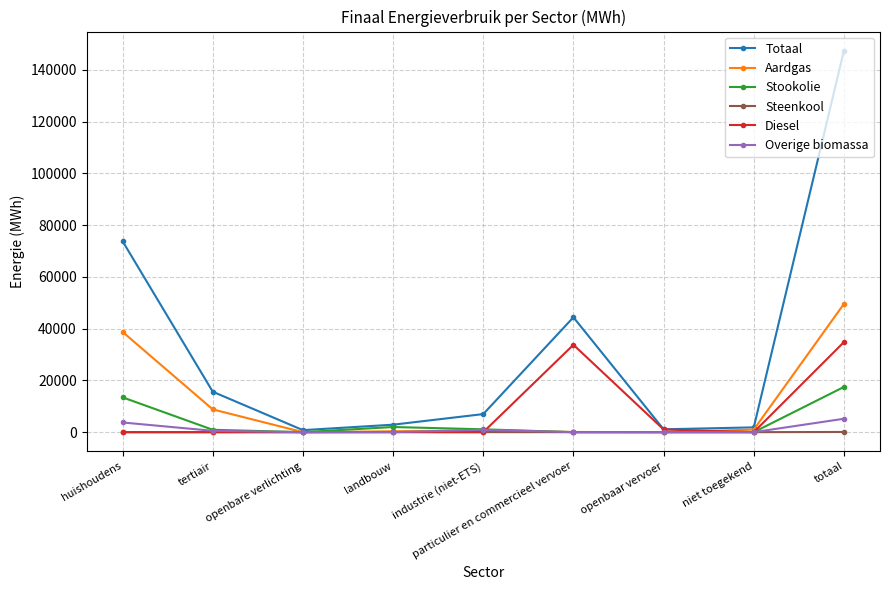

Which series has the largest total across all categories?

Totaal